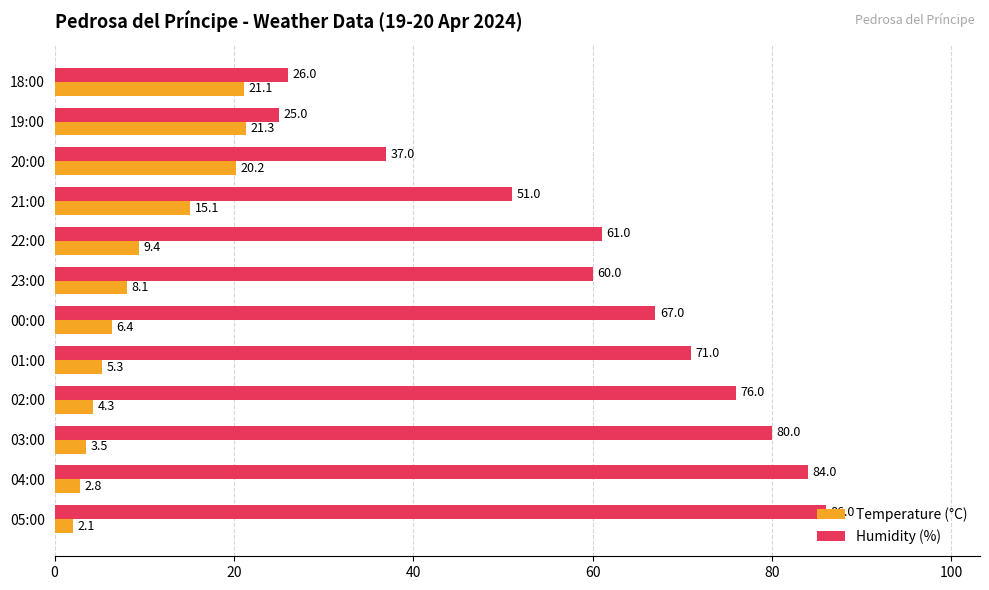

The value of Humidity (%) at 22:00 is 97.6. True or false?

False